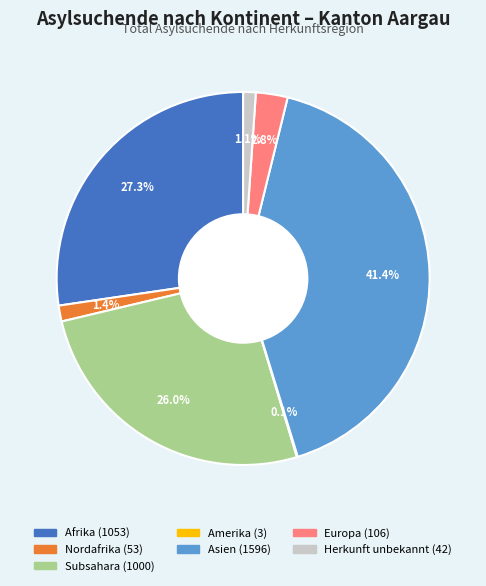

Is there any slice that represents more than half of the pie?

No